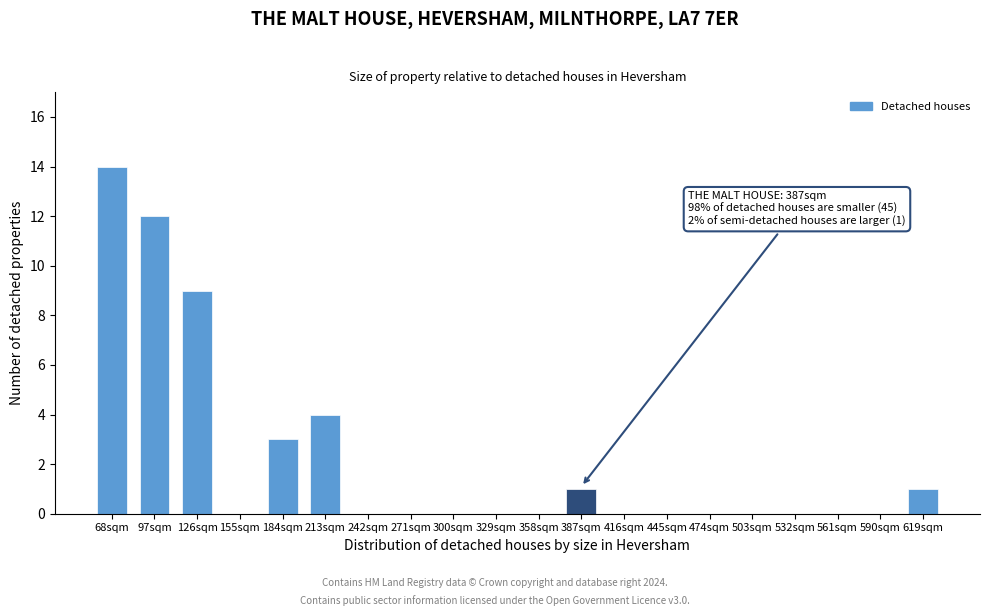

Reading left to right, list all the values displayed in this chart.

68sqm=14	97sqm=12	126sqm=9	155sqm=0	184sqm=3	213sqm=4	242sqm=0	271sqm=0	300sqm=0	329sqm=0	358sqm=0	387sqm=1	416sqm=0	445sqm=0	474sqm=0	503sqm=0	532sqm=0	561sqm=0	590sqm=0	619sqm=1